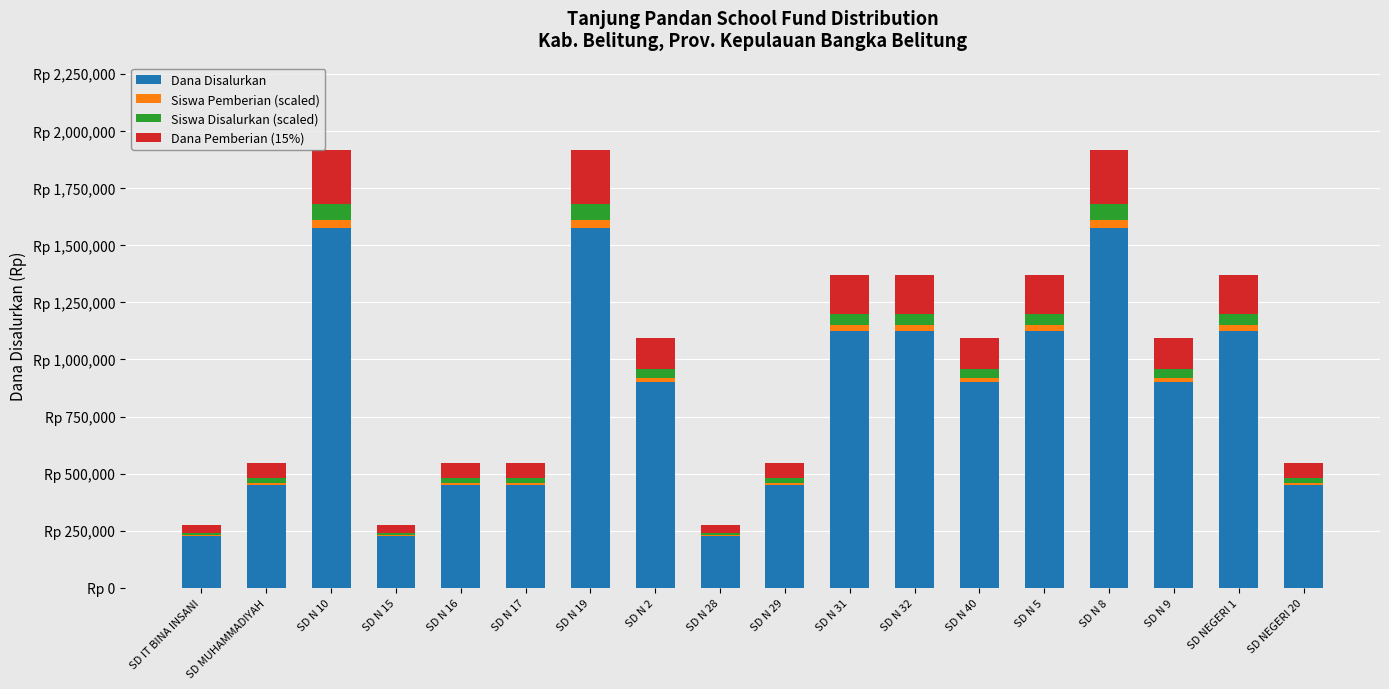

What are all the series names shown in the legend?

Dana Disalurkan, Siswa Pemberian (scaled), Siswa Disalurkan (scaled), Dana Pemberian (15%)